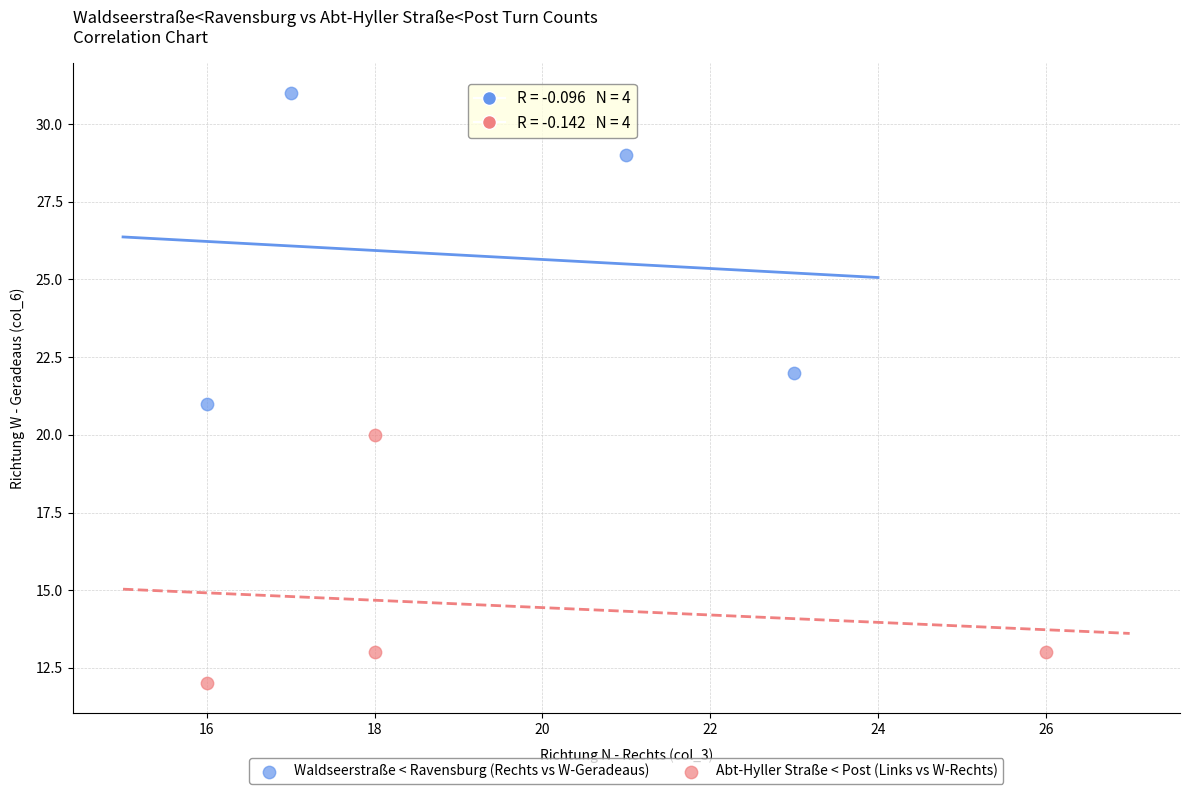

Which series reaches the minimum Y coordinate?

Abt-Hyller Straße < Post (Links vs W-Rechts)